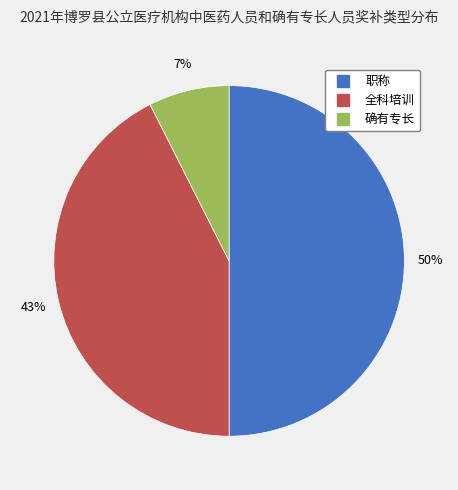

To the nearest percent, what is the difference between the 职称 and 全科培训 slice percentages?

7%